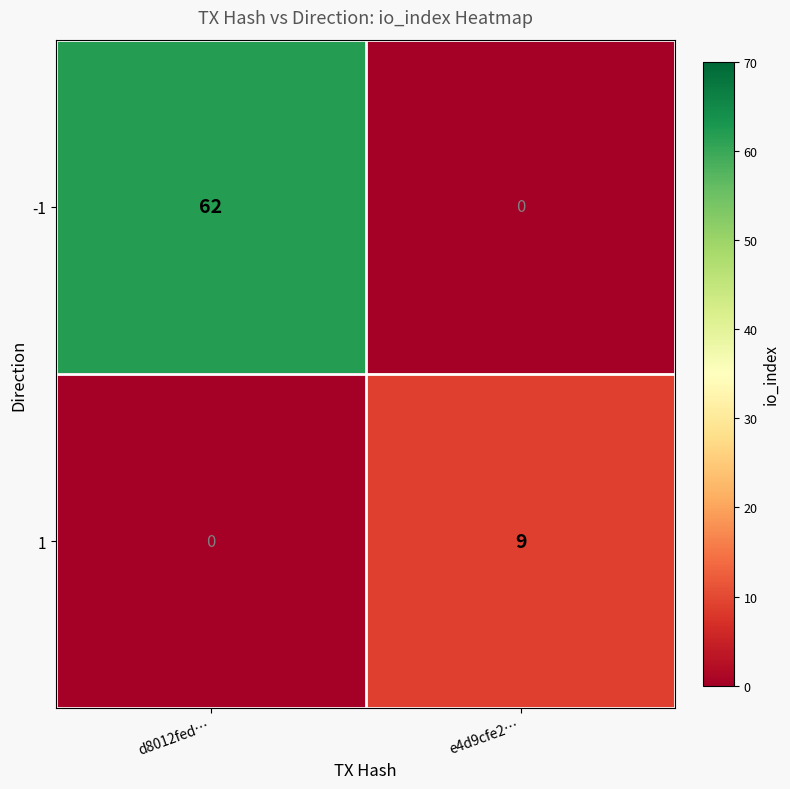

What is the maximum value for 1?

9